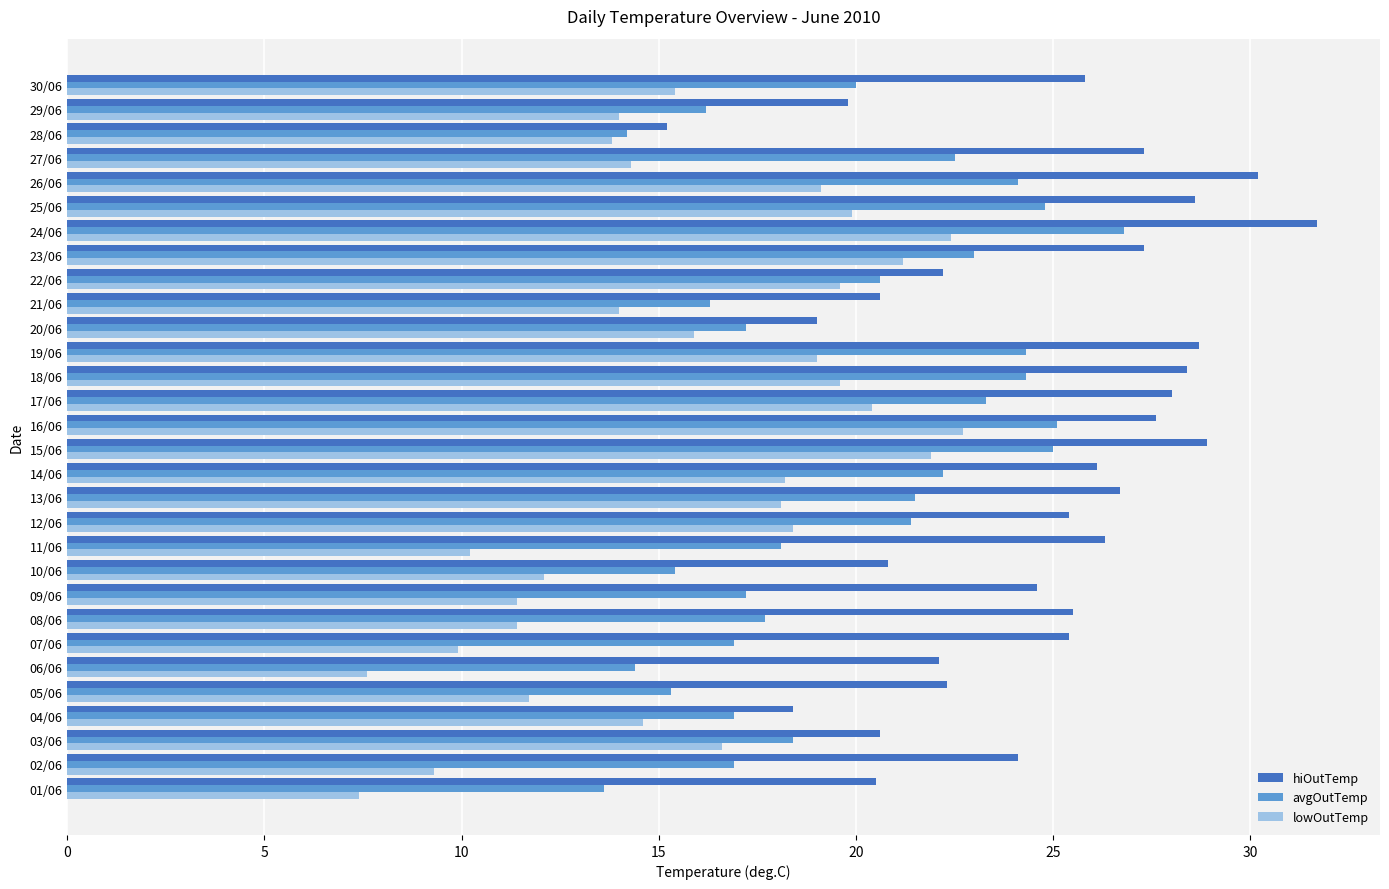

Which series changed the most between 04/06 and 28/06?

hiOutTemp